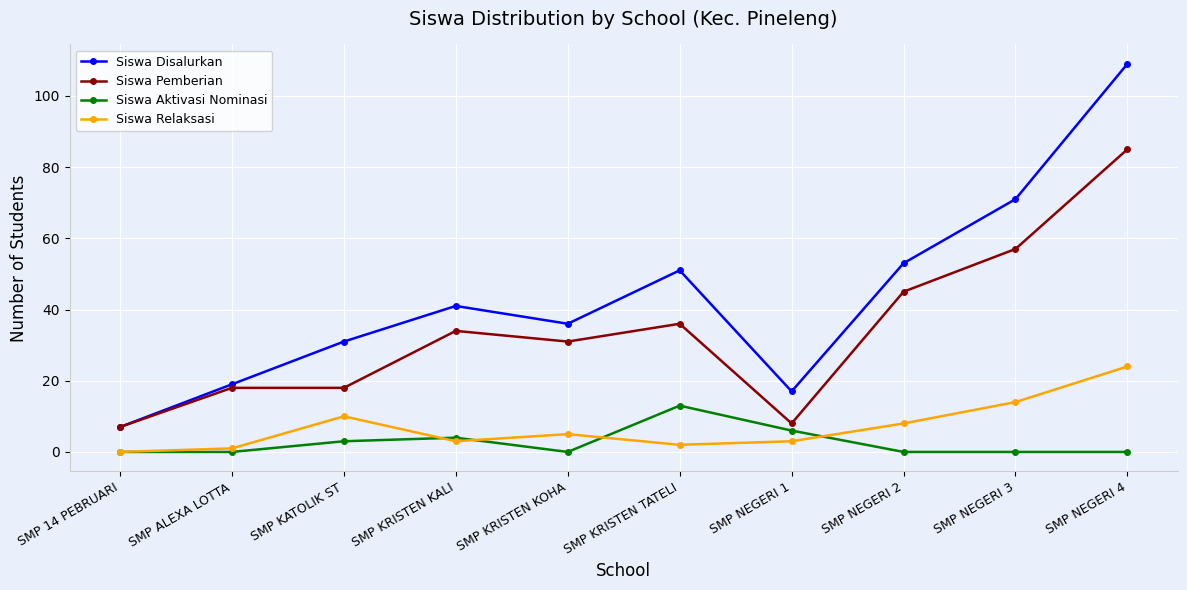

True or false: Siswa Pemberian has a value of 8 at SMP KATOLIK ST.

False